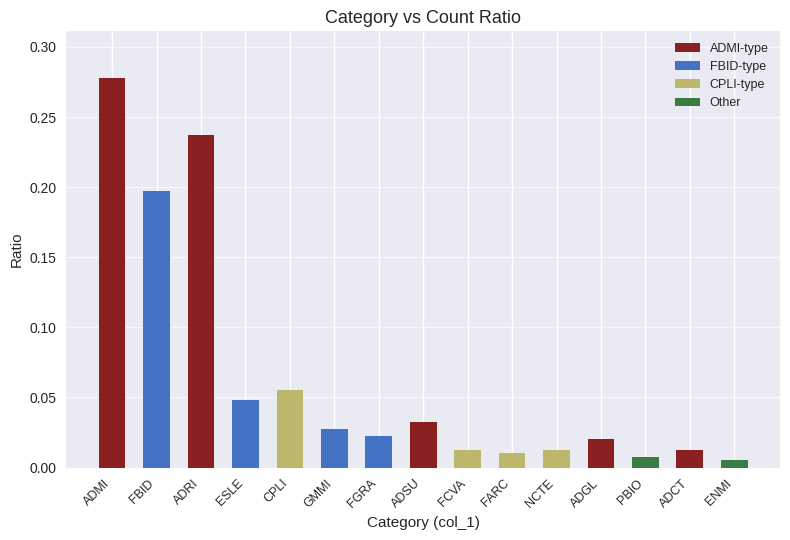

At which category is the sum across all series the highest?

ADMI